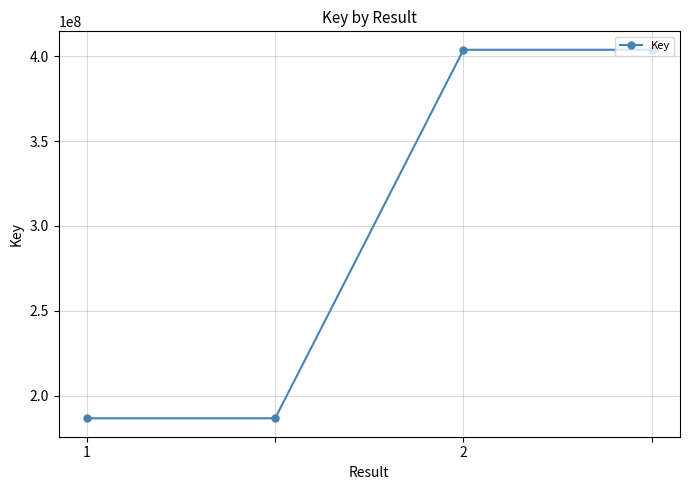

What is the smallest value displayed?

186675051